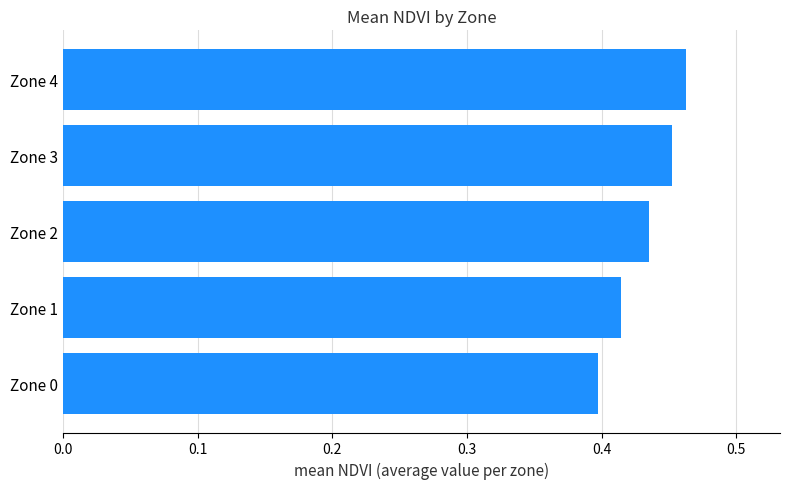

Rank the categories by value from lowest to highest.

Zone 0, Zone 1, Zone 2, Zone 3, Zone 4